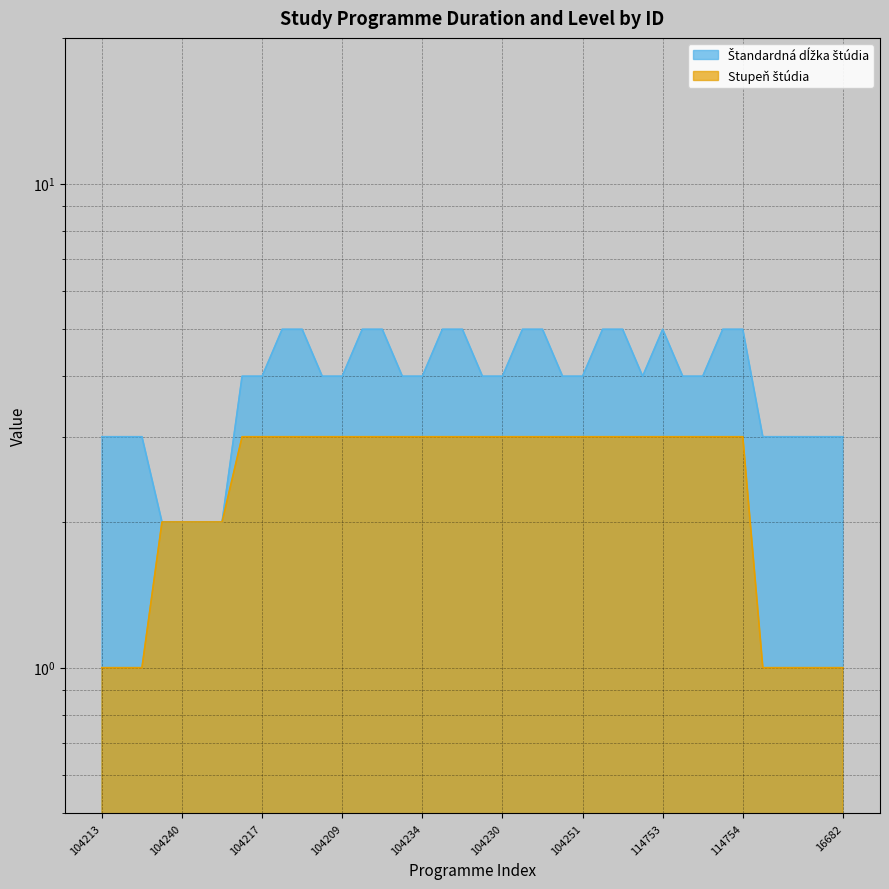

Between 104250 and 104241, which is larger?

104250